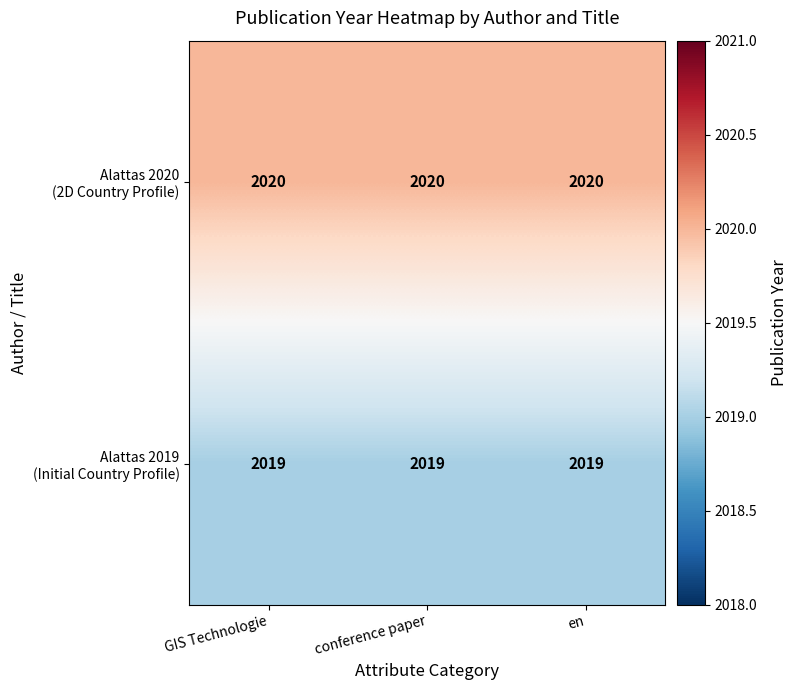

What is the minimum value shown in the chart?

2019